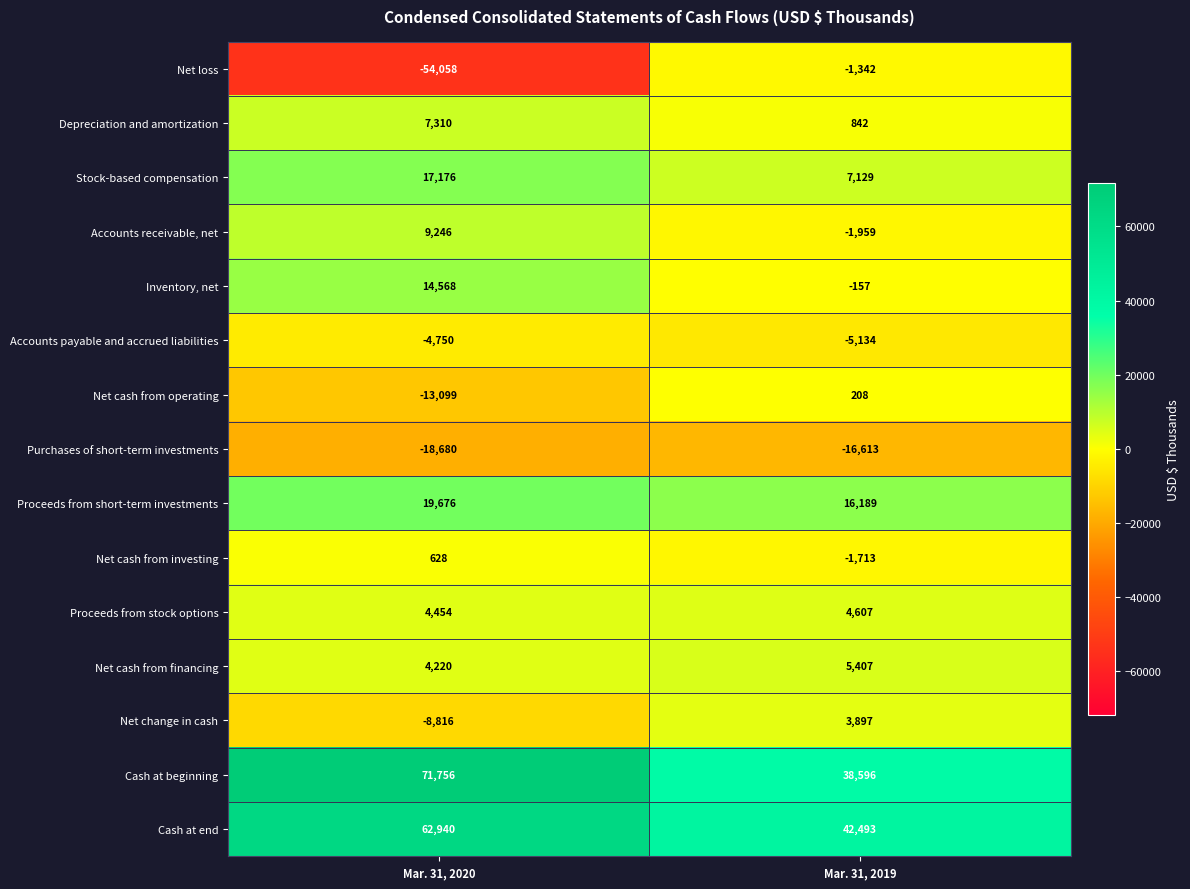

What is the spread (max minus min) of values at Mar. 31, 2020?

125814